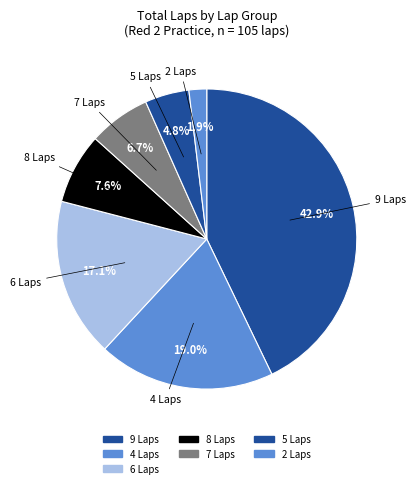

How many slices are in this pie chart?

7